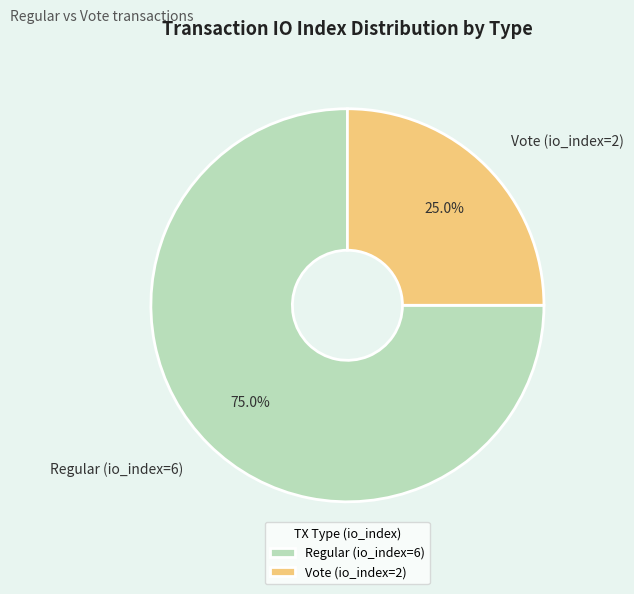

Is it true that Vote (io_index=2) is 25% of the pie?

True